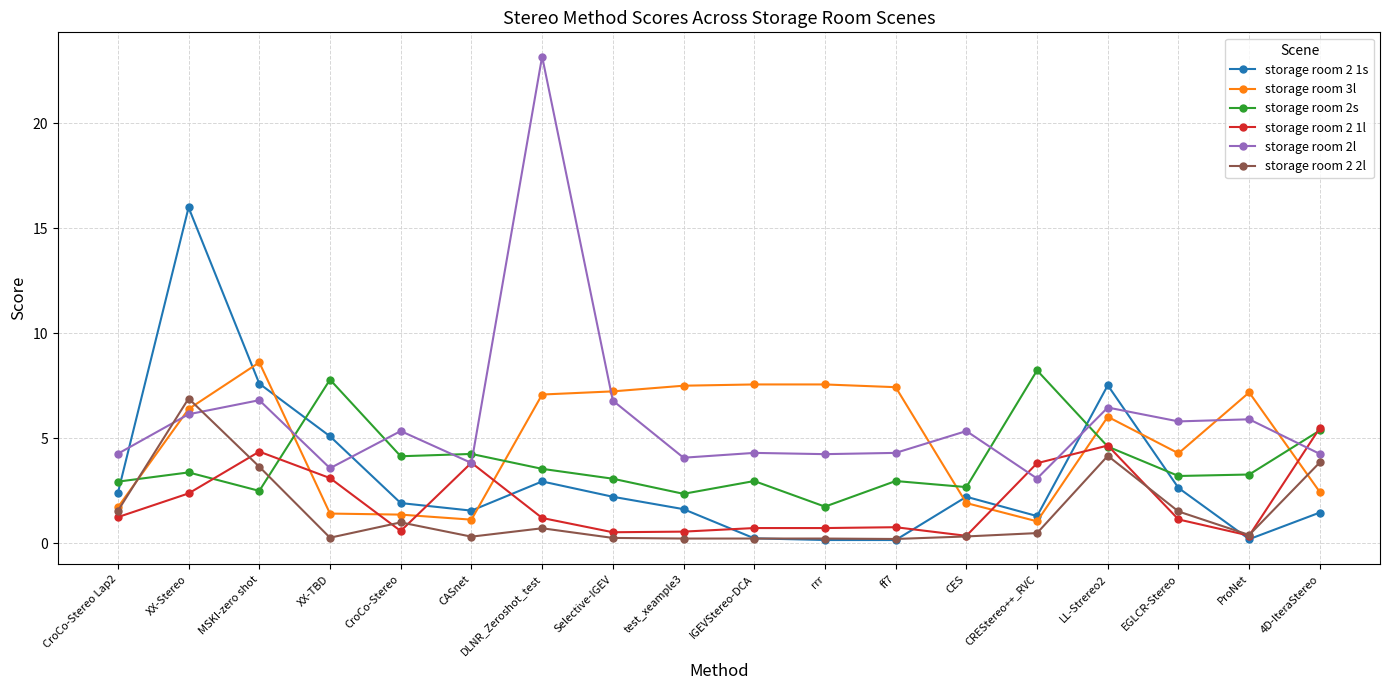

Between CroCo-Stereo Lap2 and LL-Strereo2, which series saw the biggest shift?

storage room 2 1s